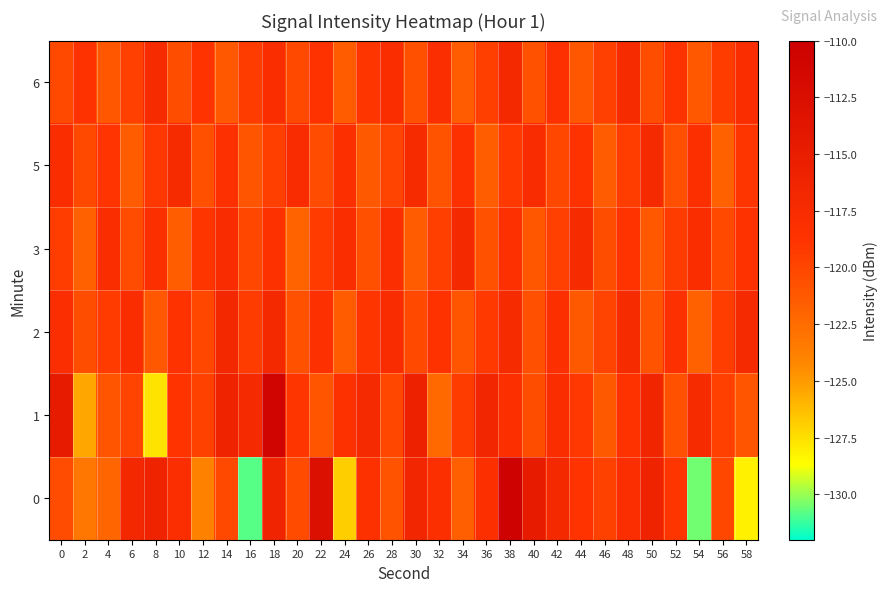

At which category does the chart reach its peak across all series?

38